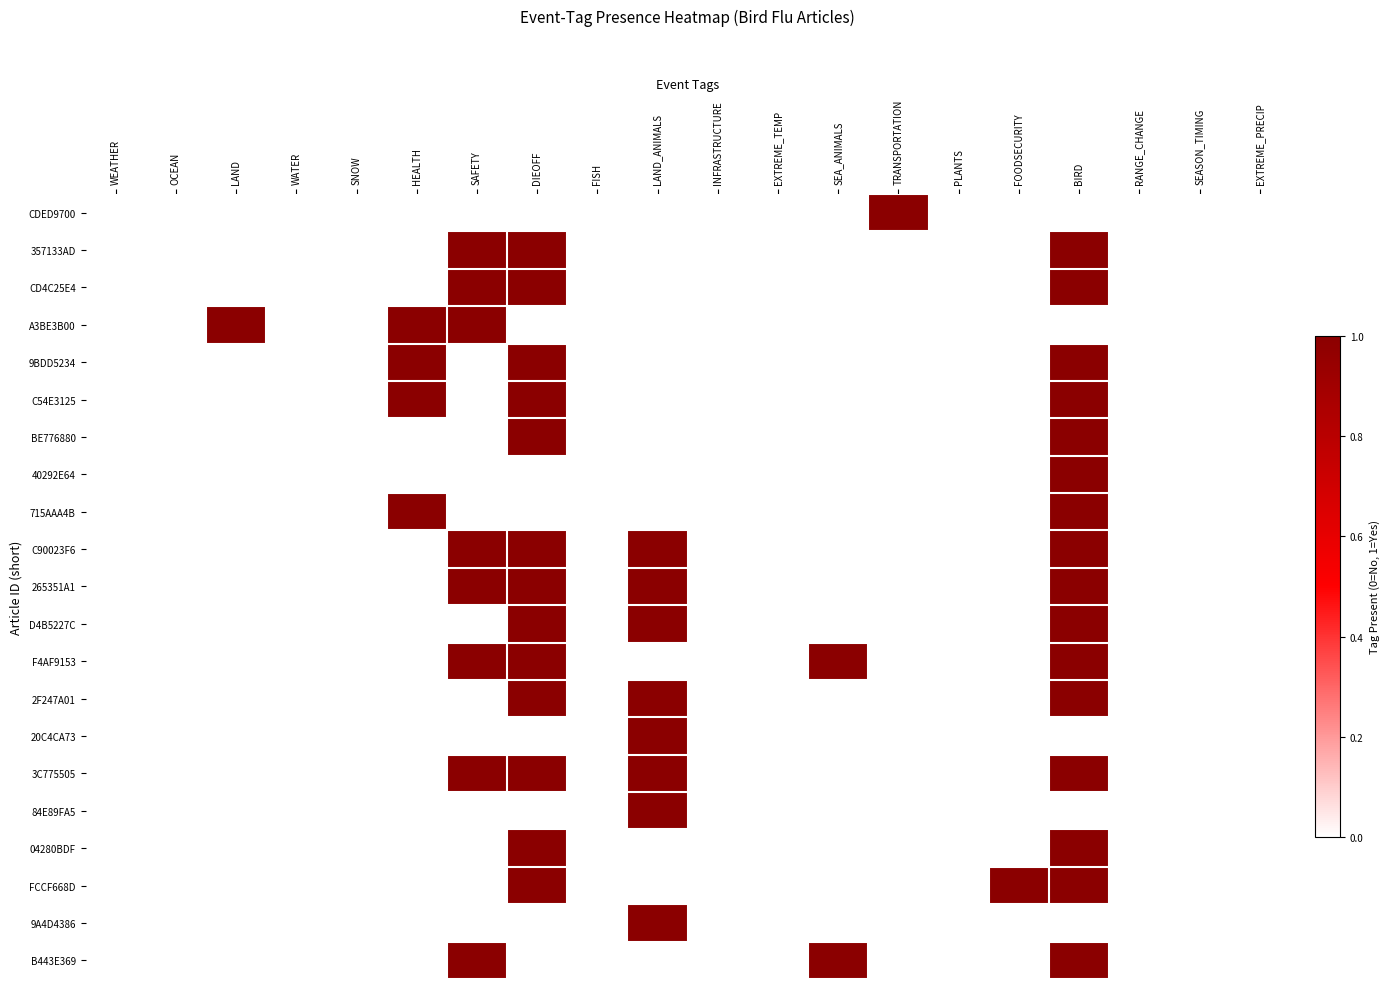

Reading left to right, extract all data points from this chart.

CDED9700: WEATHER=0	OCEAN=0	LAND=0	WATER=0	SNOW=0	HEALTH=0	SAFETY=0	DIEOFF=0	FISH=0	LAND_ANIMALS=0	INFRASTRUCTURE=0	EXTREME_TEMP=0	SEA_ANIMALS=0	TRANSPORTATION=1	PLANTS=0	FOODSECURITY=0	BIRD=0	RANGE_CHANGE=0	SEASON_TIMING=0	EXTREME_PRECIP=0
357133AD: WEATHER=0	OCEAN=0	LAND=0	WATER=0	SNOW=0	HEALTH=0	SAFETY=1	DIEOFF=1	FISH=0	LAND_ANIMALS=0	INFRASTRUCTURE=0	EXTREME_TEMP=0	SEA_ANIMALS=0	TRANSPORTATION=0	PLANTS=0	FOODSECURITY=0	BIRD=1	RANGE_CHANGE=0	SEASON_TIMING=0	EXTREME_PRECIP=0
CD4C25E4: WEATHER=0	OCEAN=0	LAND=0	WATER=0	SNOW=0	HEALTH=0	SAFETY=1	DIEOFF=1	FISH=0	LAND_ANIMALS=0	INFRASTRUCTURE=0	EXTREME_TEMP=0	SEA_ANIMALS=0	TRANSPORTATION=0	PLANTS=0	FOODSECURITY=0	BIRD=1	RANGE_CHANGE=0	SEASON_TIMING=0	EXTREME_PRECIP=0
A3BE3B00: WEATHER=0	OCEAN=0	LAND=1	WATER=0	SNOW=0	HEALTH=1	SAFETY=1	DIEOFF=0	FISH=0	LAND_ANIMALS=0	INFRASTRUCTURE=0	EXTREME_TEMP=0	SEA_ANIMALS=0	TRANSPORTATION=0	PLANTS=0	FOODSECURITY=0	BIRD=0	RANGE_CHANGE=0	SEASON_TIMING=0	EXTREME_PRECIP=0
9BDD5234: WEATHER=0	OCEAN=0	LAND=0	WATER=0	SNOW=0	HEALTH=1	SAFETY=0	DIEOFF=1	FISH=0	LAND_ANIMALS=0	INFRASTRUCTURE=0	EXTREME_TEMP=0	SEA_ANIMALS=0	TRANSPORTATION=0	PLANTS=0	FOODSECURITY=0	BIRD=1	RANGE_CHANGE=0	SEASON_TIMING=0	EXTREME_PRECIP=0
C54E3125: WEATHER=0	OCEAN=0	LAND=0	WATER=0	SNOW=0	HEALTH=1	SAFETY=0	DIEOFF=1	FISH=0	LAND_ANIMALS=0	INFRASTRUCTURE=0	EXTREME_TEMP=0	SEA_ANIMALS=0	TRANSPORTATION=0	PLANTS=0	FOODSECURITY=0	BIRD=1	RANGE_CHANGE=0	SEASON_TIMING=0	EXTREME_PRECIP=0
BE776880: WEATHER=0	OCEAN=0	LAND=0	WATER=0	SNOW=0	HEALTH=0	SAFETY=0	DIEOFF=1	FISH=0	LAND_ANIMALS=0	INFRASTRUCTURE=0	EXTREME_TEMP=0	SEA_ANIMALS=0	TRANSPORTATION=0	PLANTS=0	FOODSECURITY=0	BIRD=1	RANGE_CHANGE=0	SEASON_TIMING=0	EXTREME_PRECIP=0
40292E64: WEATHER=0	OCEAN=0	LAND=0	WATER=0	SNOW=0	HEALTH=0	SAFETY=0	DIEOFF=0	FISH=0	LAND_ANIMALS=0	INFRASTRUCTURE=0	EXTREME_TEMP=0	SEA_ANIMALS=0	TRANSPORTATION=0	PLANTS=0	FOODSECURITY=0	BIRD=1	RANGE_CHANGE=0	SEASON_TIMING=0	EXTREME_PRECIP=0
715AAA4B: WEATHER=0	OCEAN=0	LAND=0	WATER=0	SNOW=0	HEALTH=1	SAFETY=0	DIEOFF=0	FISH=0	LAND_ANIMALS=0	INFRASTRUCTURE=0	EXTREME_TEMP=0	SEA_ANIMALS=0	TRANSPORTATION=0	PLANTS=0	FOODSECURITY=0	BIRD=1	RANGE_CHANGE=0	SEASON_TIMING=0	EXTREME_PRECIP=0
C90023F6: WEATHER=0	OCEAN=0	LAND=0	WATER=0	SNOW=0	HEALTH=0	SAFETY=1	DIEOFF=1	FISH=0	LAND_ANIMALS=1	INFRASTRUCTURE=0	EXTREME_TEMP=0	SEA_ANIMALS=0	TRANSPORTATION=0	PLANTS=0	FOODSECURITY=0	BIRD=1	RANGE_CHANGE=0	SEASON_TIMING=0	EXTREME_PRECIP=0
265351A1: WEATHER=0	OCEAN=0	LAND=0	WATER=0	SNOW=0	HEALTH=0	SAFETY=1	DIEOFF=1	FISH=0	LAND_ANIMALS=1	INFRASTRUCTURE=0	EXTREME_TEMP=0	SEA_ANIMALS=0	TRANSPORTATION=0	PLANTS=0	FOODSECURITY=0	BIRD=1	RANGE_CHANGE=0	SEASON_TIMING=0	EXTREME_PRECIP=0
D4B5227C: WEATHER=0	OCEAN=0	LAND=0	WATER=0	SNOW=0	HEALTH=0	SAFETY=0	DIEOFF=1	FISH=0	LAND_ANIMALS=1	INFRASTRUCTURE=0	EXTREME_TEMP=0	SEA_ANIMALS=0	TRANSPORTATION=0	PLANTS=0	FOODSECURITY=0	BIRD=1	RANGE_CHANGE=0	SEASON_TIMING=0	EXTREME_PRECIP=0
F4AF9153: WEATHER=0	OCEAN=0	LAND=0	WATER=0	SNOW=0	HEALTH=0	SAFETY=1	DIEOFF=1	FISH=0	LAND_ANIMALS=0	INFRASTRUCTURE=0	EXTREME_TEMP=0	SEA_ANIMALS=1	TRANSPORTATION=0	PLANTS=0	FOODSECURITY=0	BIRD=1	RANGE_CHANGE=0	SEASON_TIMING=0	EXTREME_PRECIP=0
2F247A01: WEATHER=0	OCEAN=0	LAND=0	WATER=0	SNOW=0	HEALTH=0	SAFETY=0	DIEOFF=1	FISH=0	LAND_ANIMALS=1	INFRASTRUCTURE=0	EXTREME_TEMP=0	SEA_ANIMALS=0	TRANSPORTATION=0	PLANTS=0	FOODSECURITY=0	BIRD=1	RANGE_CHANGE=0	SEASON_TIMING=0	EXTREME_PRECIP=0
20C4CA73: WEATHER=0	OCEAN=0	LAND=0	WATER=0	SNOW=0	HEALTH=0	SAFETY=0	DIEOFF=0	FISH=0	LAND_ANIMALS=1	INFRASTRUCTURE=0	EXTREME_TEMP=0	SEA_ANIMALS=0	TRANSPORTATION=0	PLANTS=0	FOODSECURITY=0	BIRD=0	RANGE_CHANGE=0	SEASON_TIMING=0	EXTREME_PRECIP=0
3C775505: WEATHER=0	OCEAN=0	LAND=0	WATER=0	SNOW=0	HEALTH=0	SAFETY=1	DIEOFF=1	FISH=0	LAND_ANIMALS=1	INFRASTRUCTURE=0	EXTREME_TEMP=0	SEA_ANIMALS=0	TRANSPORTATION=0	PLANTS=0	FOODSECURITY=0	BIRD=1	RANGE_CHANGE=0	SEASON_TIMING=0	EXTREME_PRECIP=0
84E89FA5: WEATHER=0	OCEAN=0	LAND=0	WATER=0	SNOW=0	HEALTH=0	SAFETY=0	DIEOFF=0	FISH=0	LAND_ANIMALS=1	INFRASTRUCTURE=0	EXTREME_TEMP=0	SEA_ANIMALS=0	TRANSPORTATION=0	PLANTS=0	FOODSECURITY=0	BIRD=0	RANGE_CHANGE=0	SEASON_TIMING=0	EXTREME_PRECIP=0
04280BDF: WEATHER=0	OCEAN=0	LAND=0	WATER=0	SNOW=0	HEALTH=0	SAFETY=0	DIEOFF=1	FISH=0	LAND_ANIMALS=0	INFRASTRUCTURE=0	EXTREME_TEMP=0	SEA_ANIMALS=0	TRANSPORTATION=0	PLANTS=0	FOODSECURITY=0	BIRD=1	RANGE_CHANGE=0	SEASON_TIMING=0	EXTREME_PRECIP=0
FCCF668D: WEATHER=0	OCEAN=0	LAND=0	WATER=0	SNOW=0	HEALTH=0	SAFETY=0	DIEOFF=1	FISH=0	LAND_ANIMALS=0	INFRASTRUCTURE=0	EXTREME_TEMP=0	SEA_ANIMALS=0	TRANSPORTATION=0	PLANTS=0	FOODSECURITY=1	BIRD=1	RANGE_CHANGE=0	SEASON_TIMING=0	EXTREME_PRECIP=0
9A4D4386: WEATHER=0	OCEAN=0	LAND=0	WATER=0	SNOW=0	HEALTH=0	SAFETY=0	DIEOFF=0	FISH=0	LAND_ANIMALS=1	INFRASTRUCTURE=0	EXTREME_TEMP=0	SEA_ANIMALS=0	TRANSPORTATION=0	PLANTS=0	FOODSECURITY=0	BIRD=0	RANGE_CHANGE=0	SEASON_TIMING=0	EXTREME_PRECIP=0
B443E369: WEATHER=0	OCEAN=0	LAND=0	WATER=0	SNOW=0	HEALTH=0	SAFETY=1	DIEOFF=0	FISH=0	LAND_ANIMALS=0	INFRASTRUCTURE=0	EXTREME_TEMP=0	SEA_ANIMALS=1	TRANSPORTATION=0	PLANTS=0	FOODSECURITY=0	BIRD=1	RANGE_CHANGE=0	SEASON_TIMING=0	EXTREME_PRECIP=0